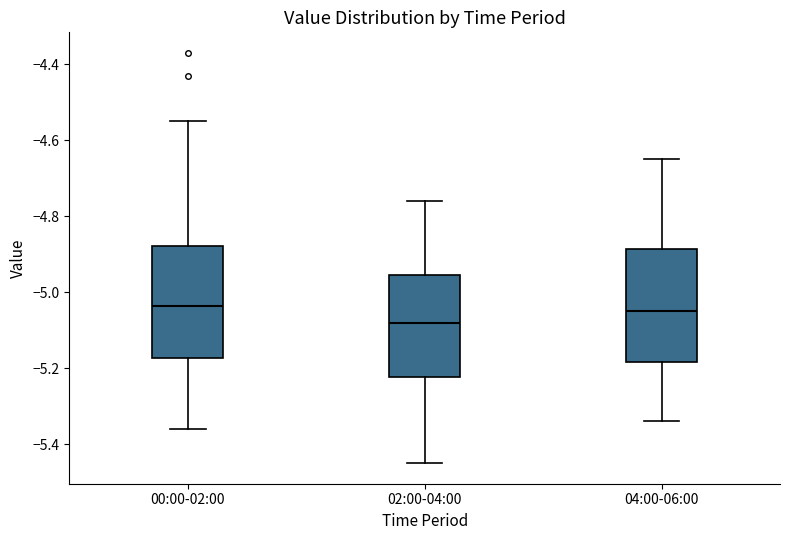

Reading left to right, read every box against the y-axis: the position of its median line, the range the box covers, and the ends of its whiskers. The values are not printed on the chart, so give them approximately, as read against the axis.

00:00-02:00: median -5.04, box -5.18 to -4.88, whiskers -5.36 to -4.54
02:00-04:00: median -5.08, box -5.22 to -4.96, whiskers -5.44 to -4.76
04:00-06:00: median -5.04, box -5.18 to -4.88, whiskers -5.34 to -4.64